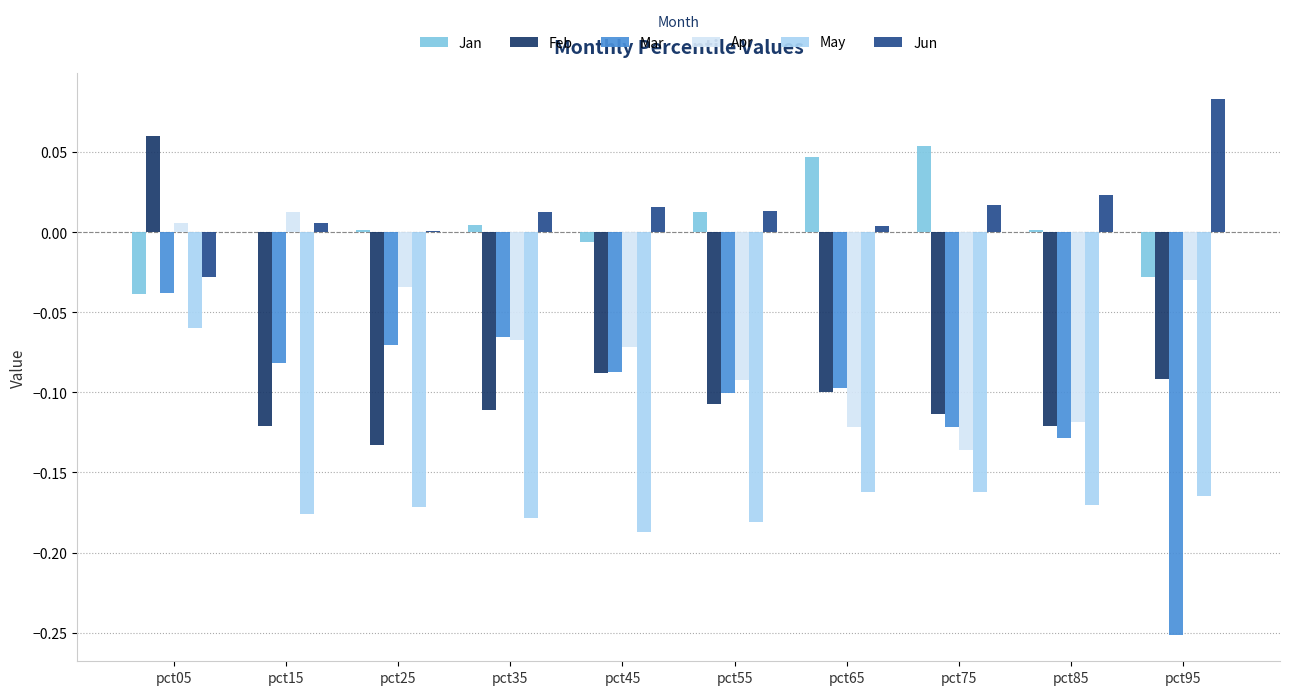

What is the sum of all Apr values?

-0.7